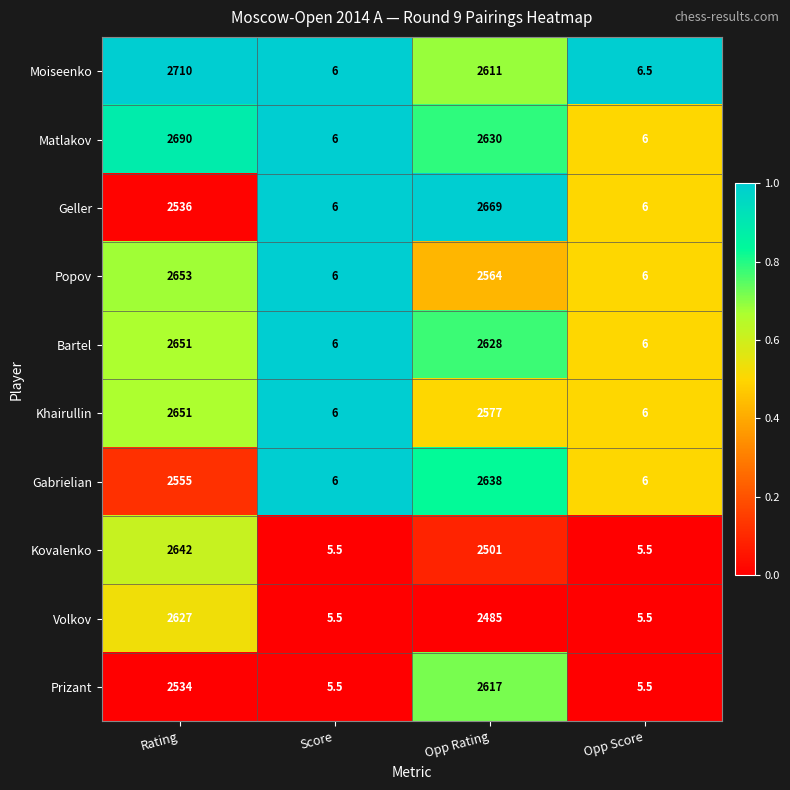

What is the difference between the highest and lowest values at Opp Score?

1.0